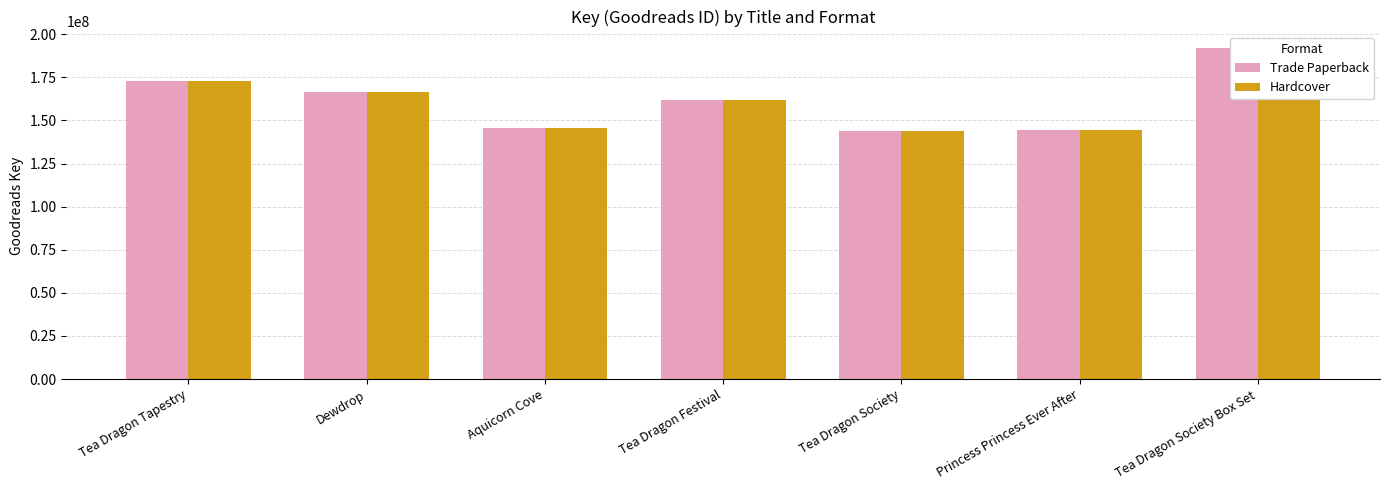

List the series in order of their peak value, lowest first.

Trade Paperback, Hardcover